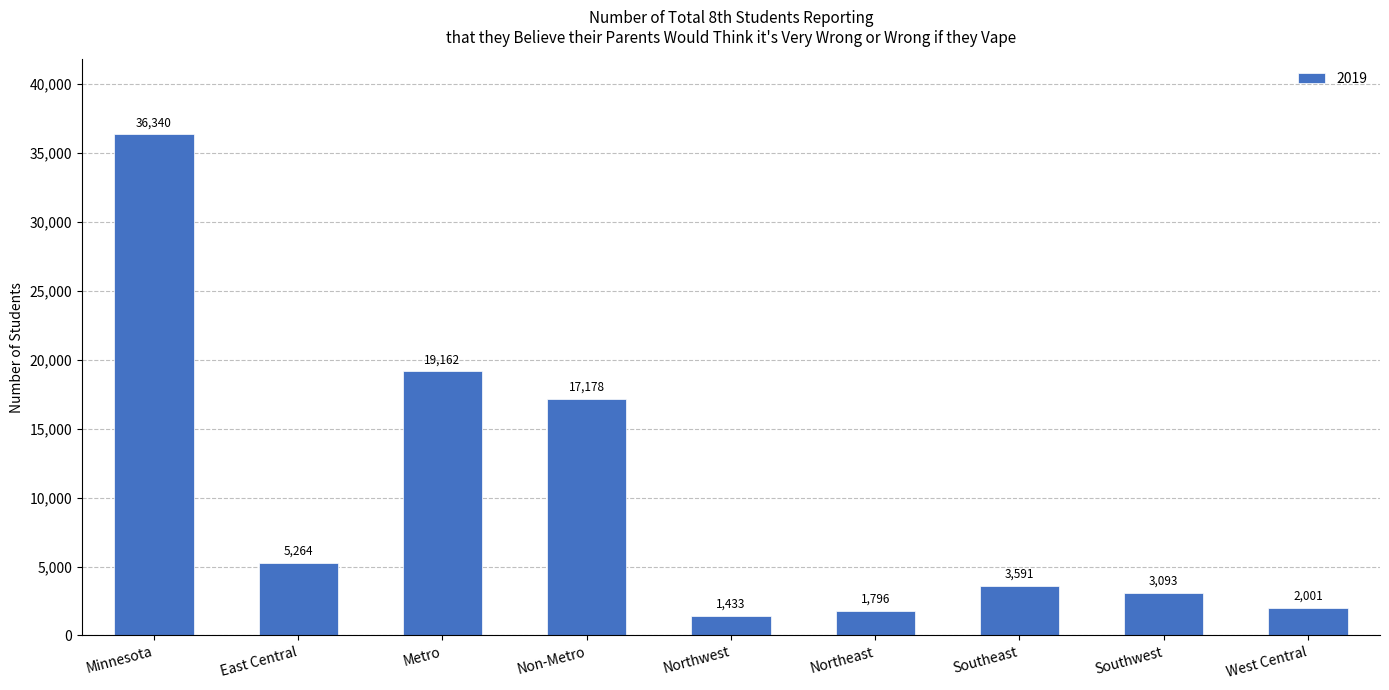

What is the value of the 4th bar from the left?

17178